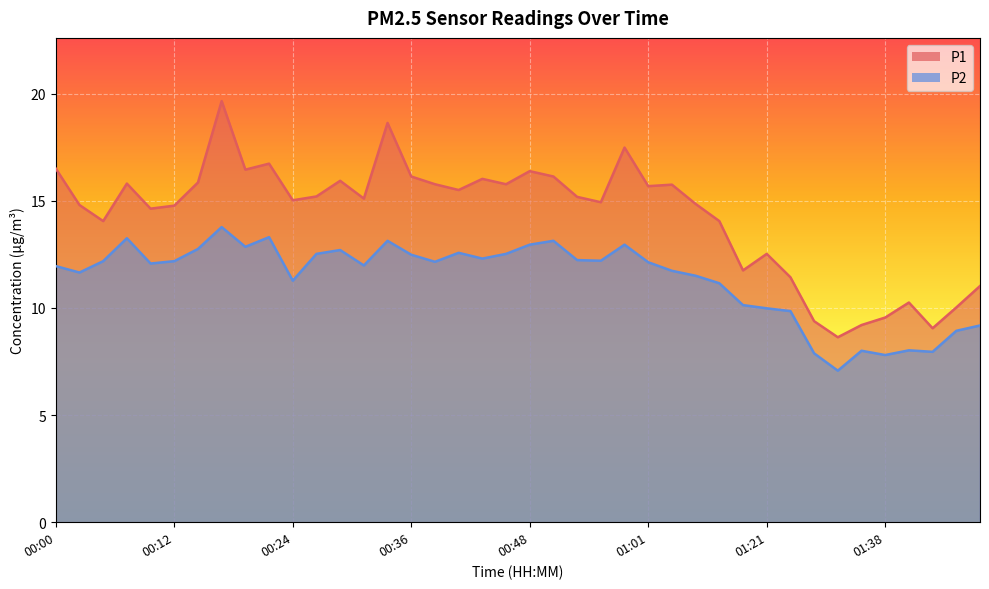

True or false: P1 and P2 cross at least once.

False